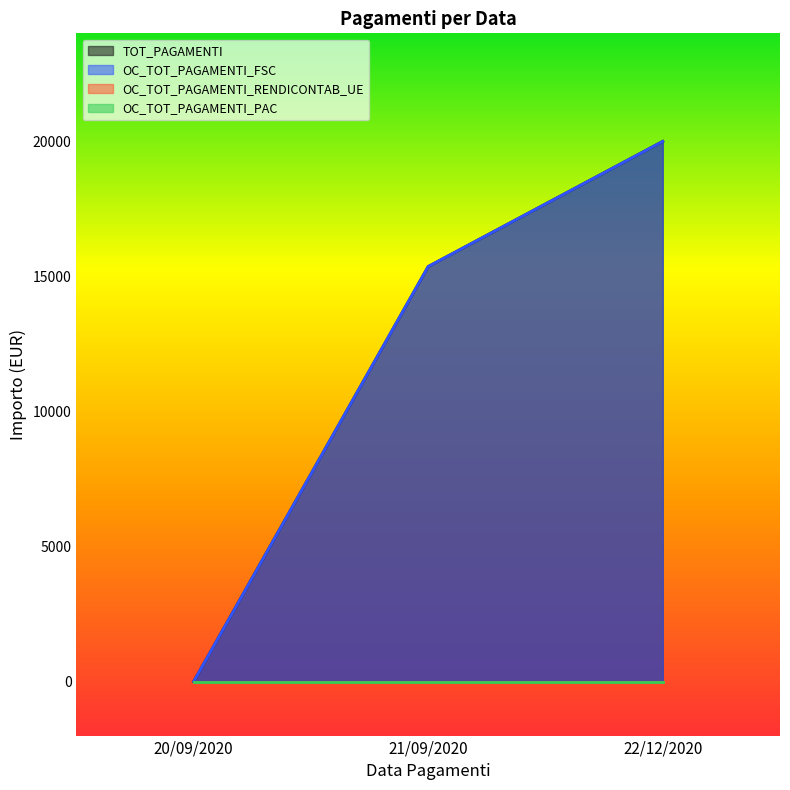

How many OC_TOT_PAGAMENTI_FSC values are between 0 and 20000?

3